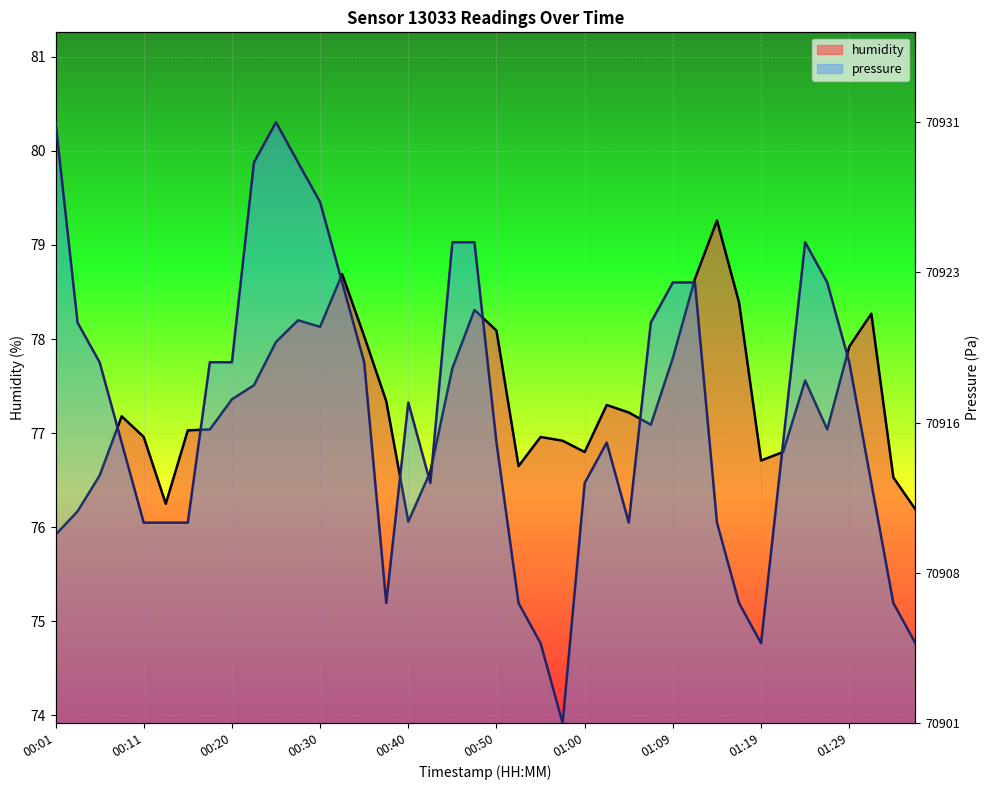

At which label does humidity reach its peak?

01:14